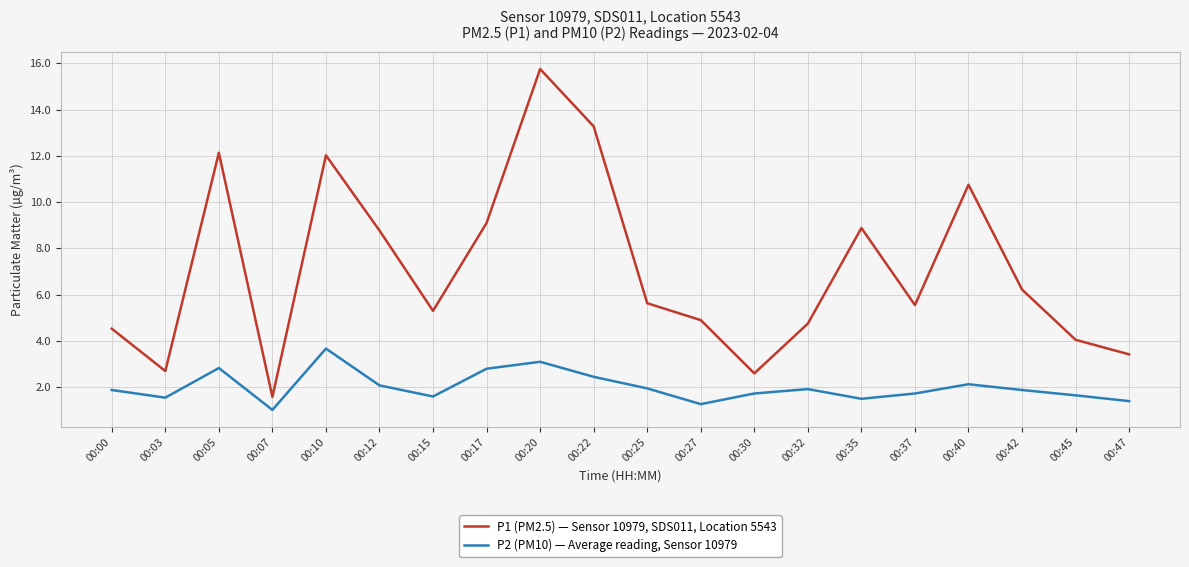

Does the chart display data point markers on the line(s)?

No